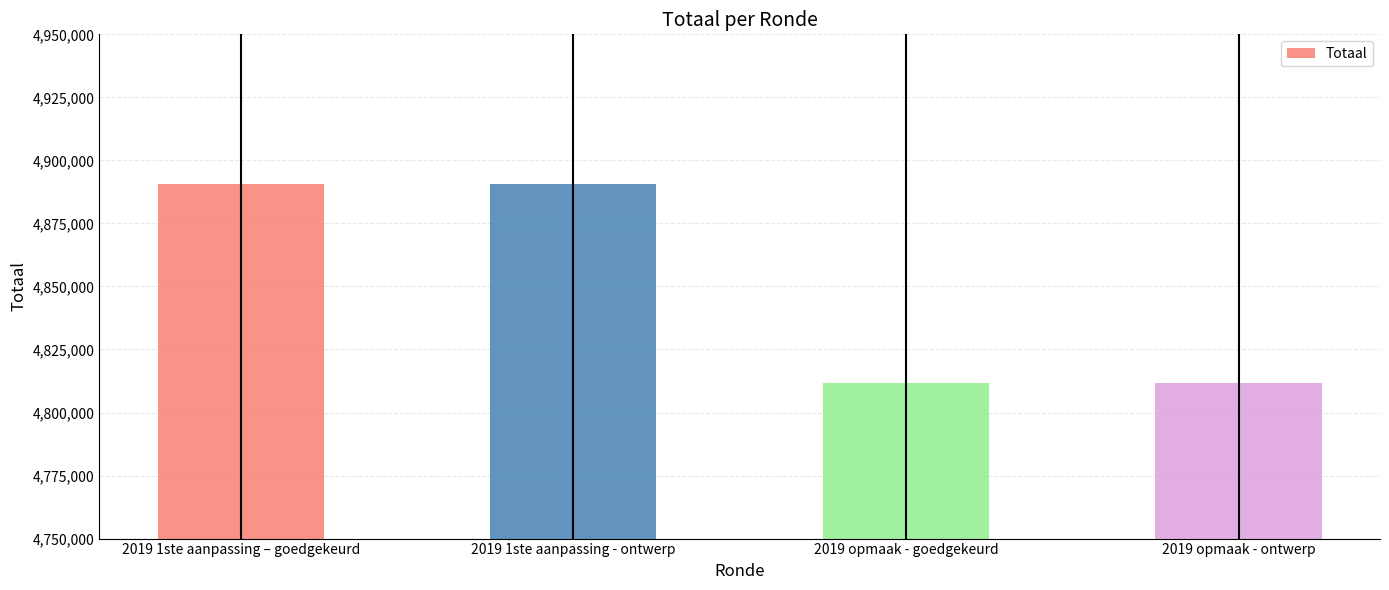

Are the bars grouped side by side (vs. stacked)?

No